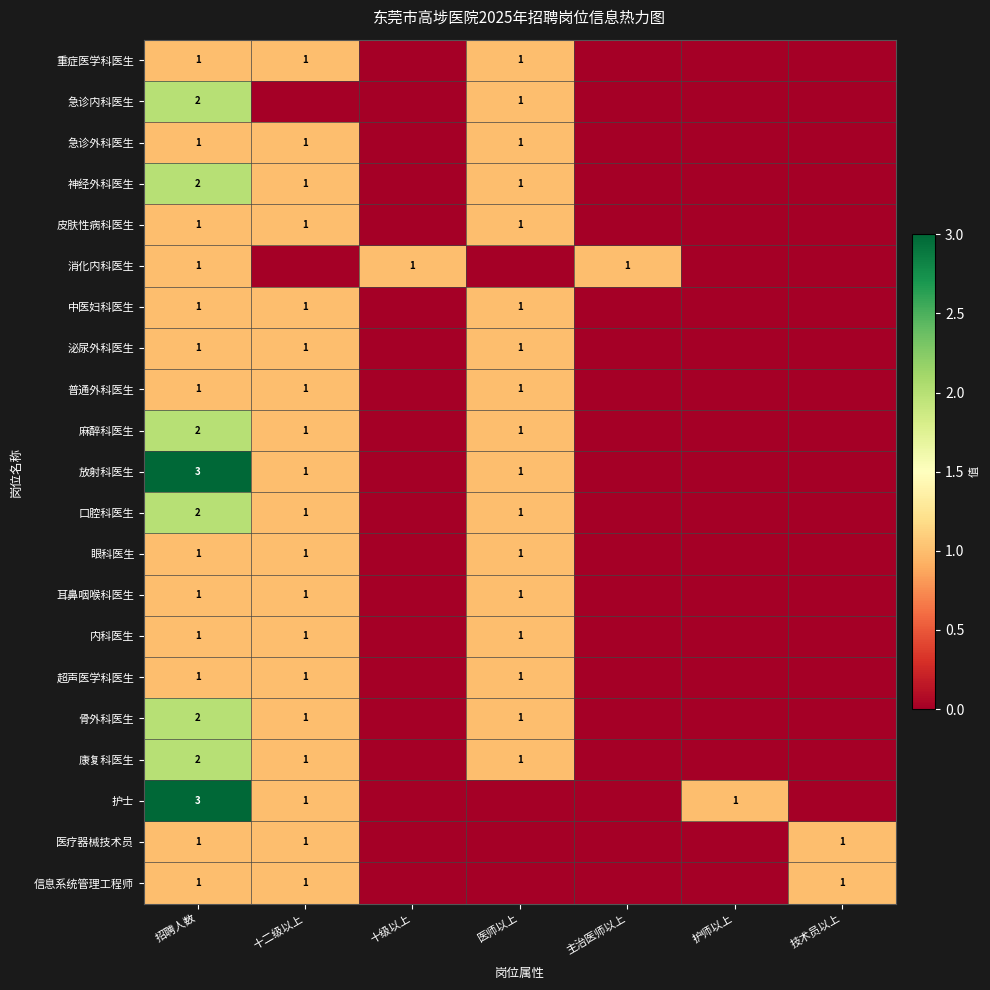

Is it true that 信息系统管理工程师 equals 2 at 十二级以上?

False